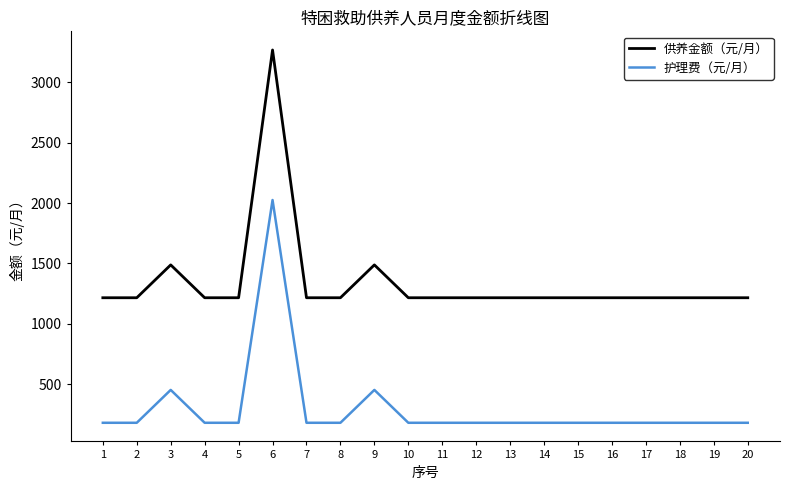

What is the difference between the maximum and minimum values in the 供养金额（元/月） series?

2051